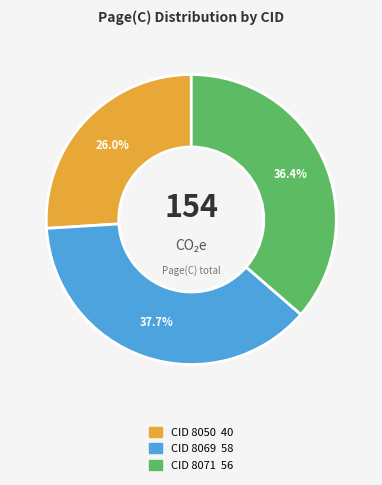

Does any single category account for the majority?

No